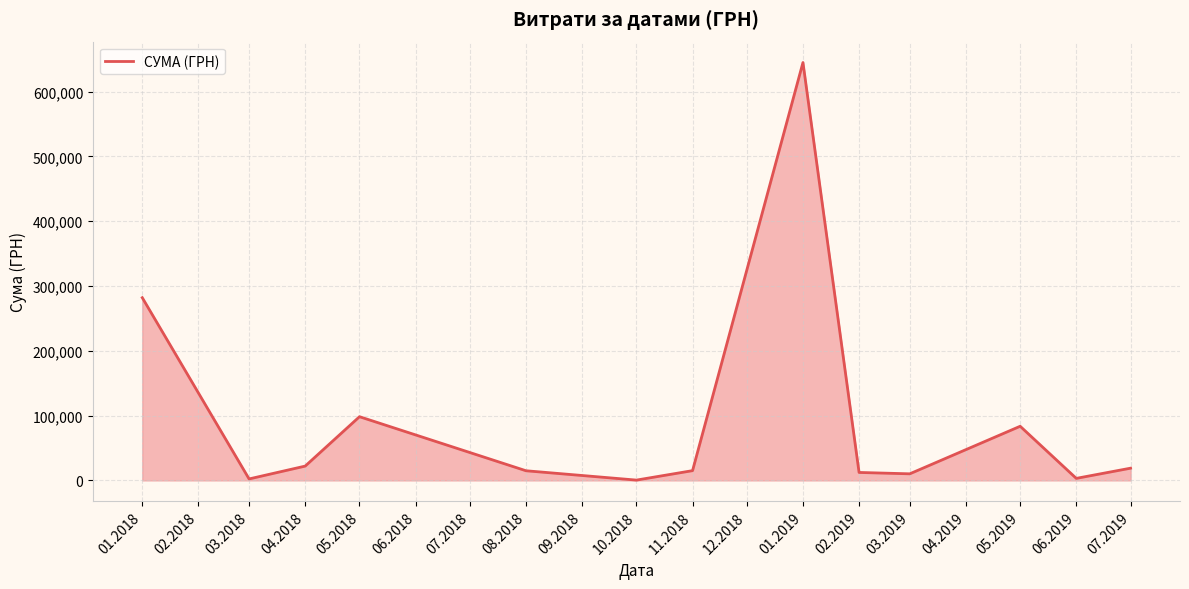

What is the difference between the maximum and minimum values?

644666.1